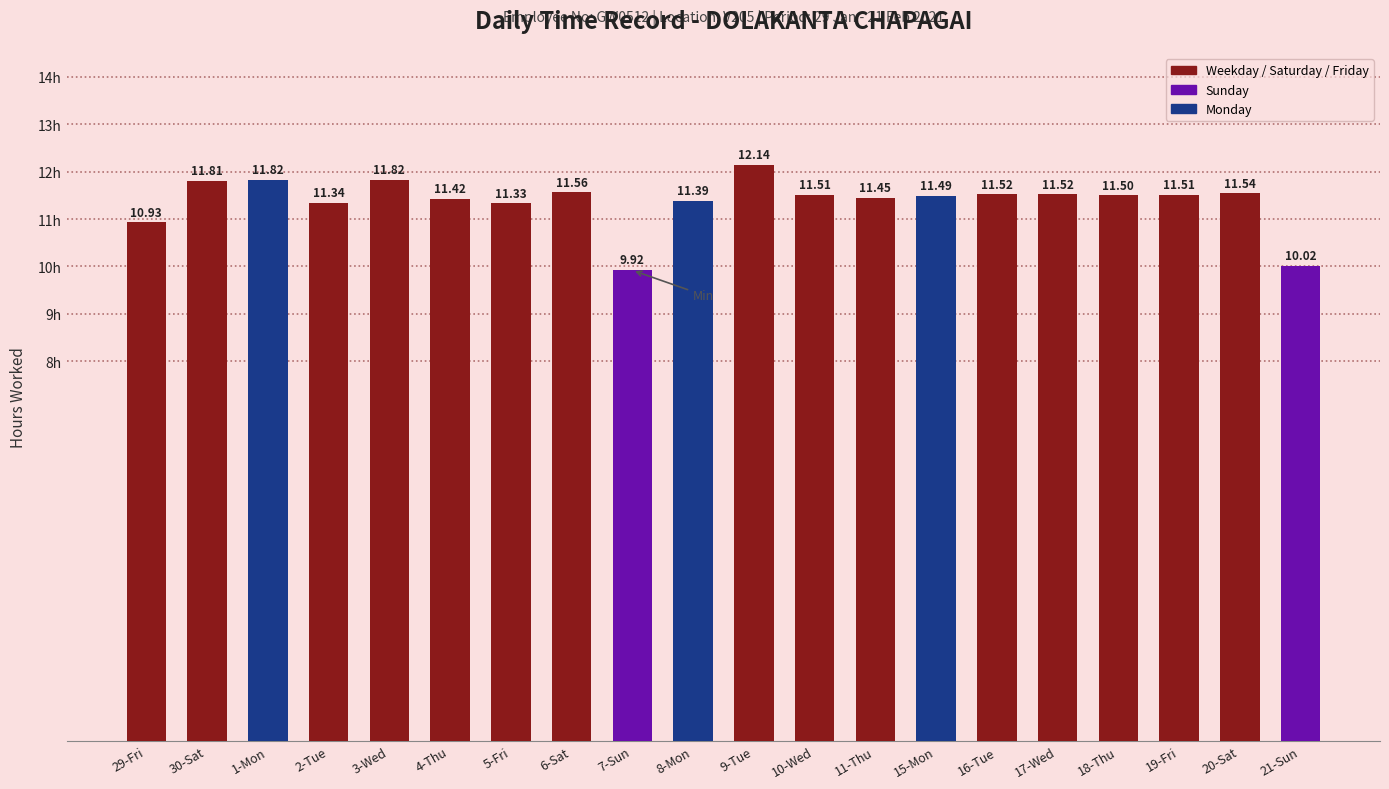

What is the change in value from 2-Tue to 18-Thu?

+0.2